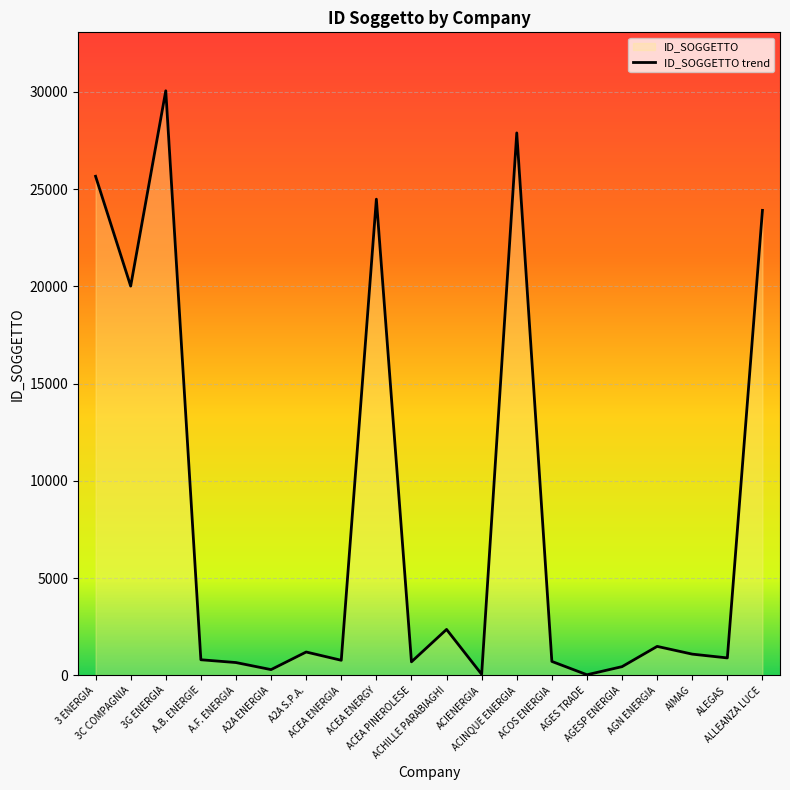

What position from the left is A.B. ENERGIE?

4